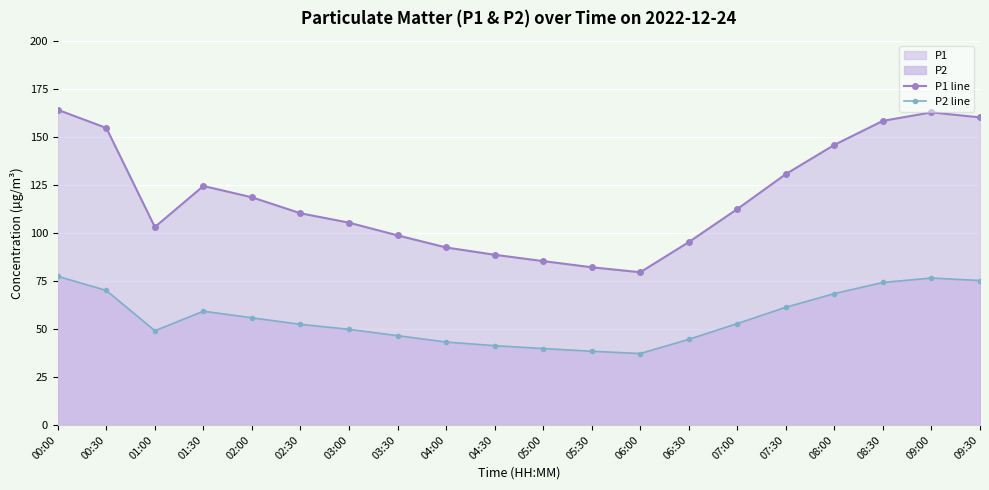

What is the lowest value of the P2 line series?

37.2